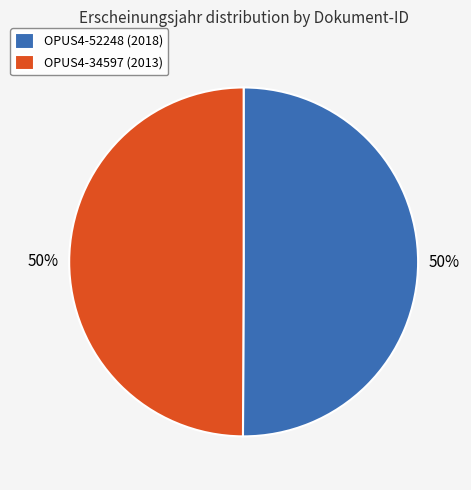

To the nearest percent, what percentage of the pie is OPUS4-34597?

50%